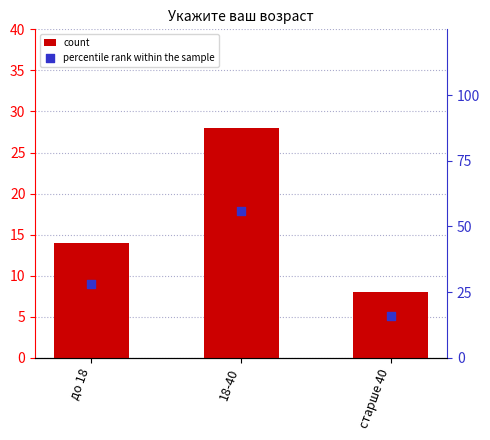

Which series reaches the minimum Y coordinate?

count